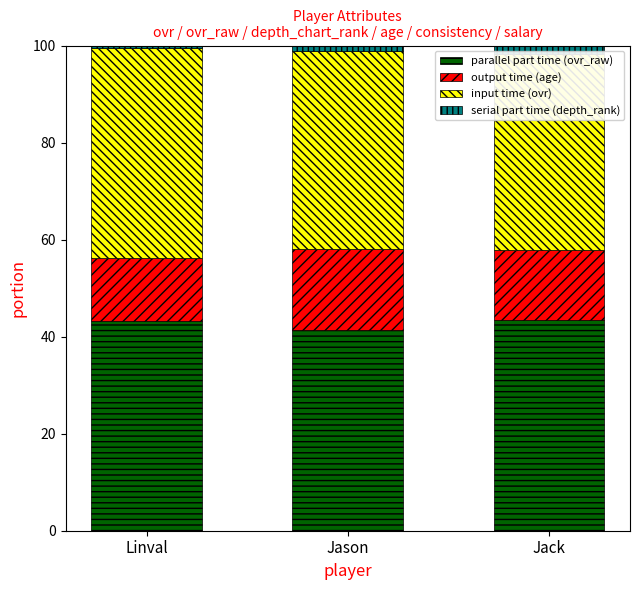

What are all the series names shown in the legend?

parallel part time (ovr_raw), output time (age), input time (ovr), serial part time (depth_rank)